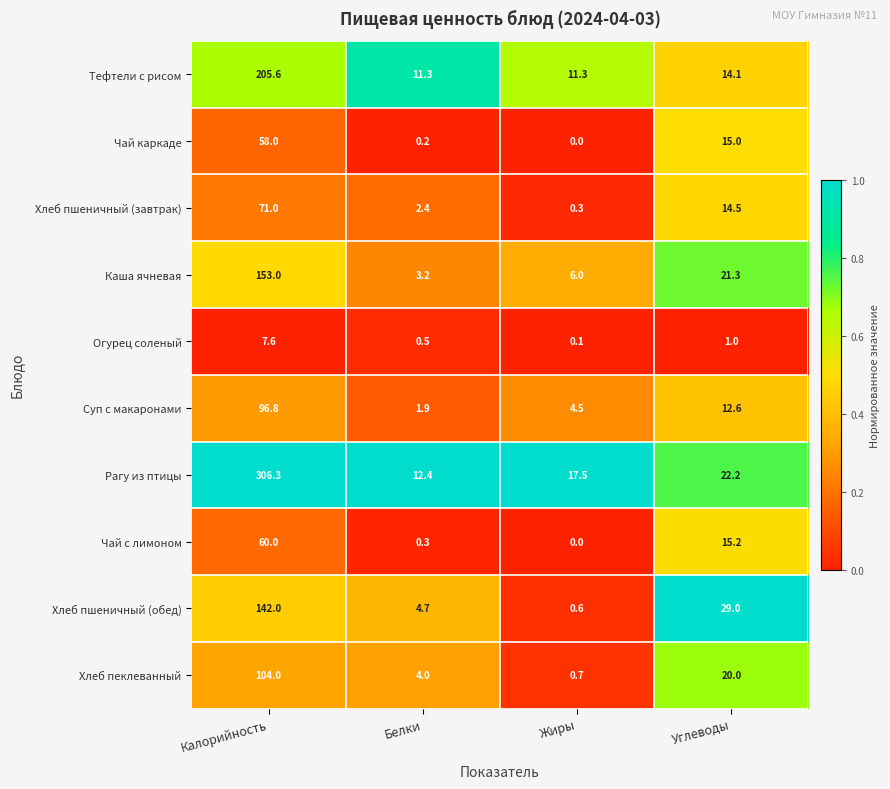

Is it true that Чай каркаде equals 84.6 at Калорийность?

False